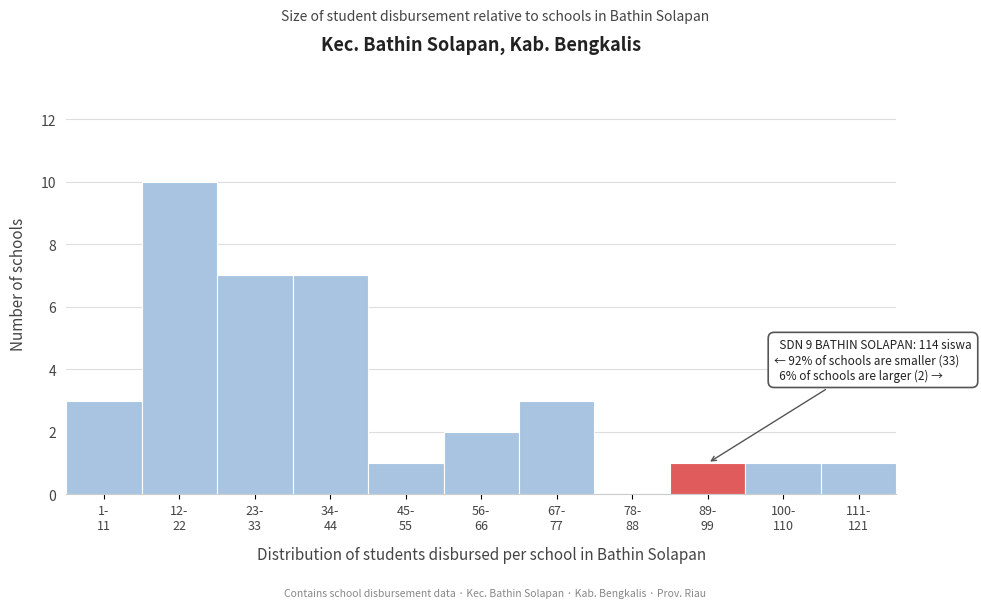

What is the greatest value displayed?

10